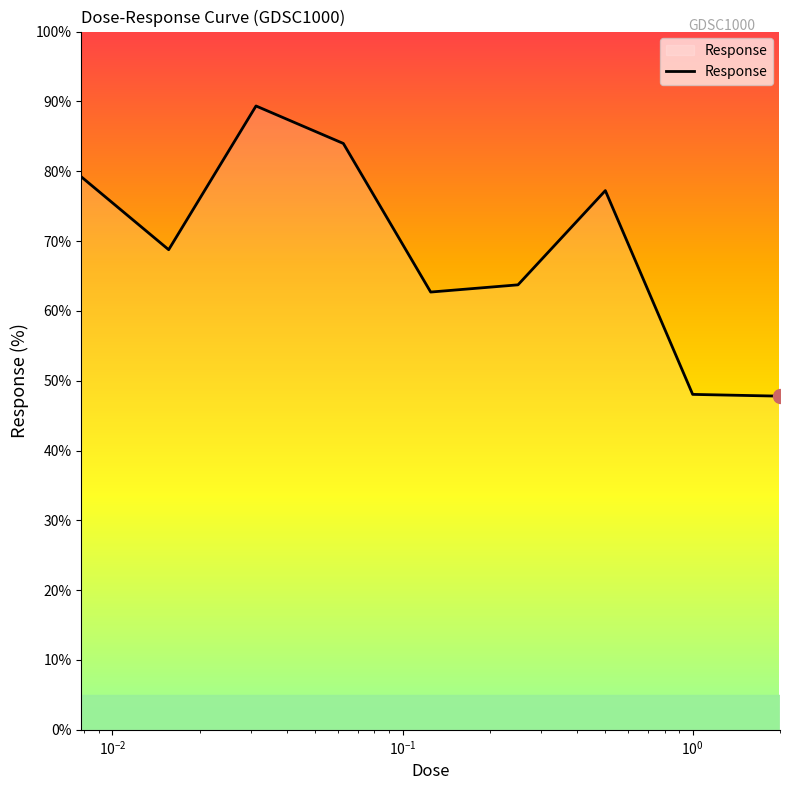

What is the difference between the maximum and minimum values?

41.6